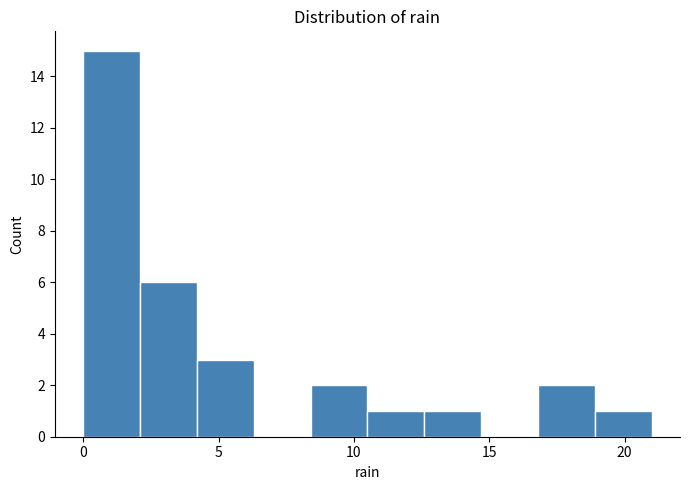

Reading left to right, list every bar in this chart as the range it spans on the x-axis followed by its height. Neither the bar edges nor the heights are printed on the chart, so give them approximately, as read against the axes.

0.0 to 2.1: 15
2.1 to 4.2: 6
4.2 to 6.3: 3
6.3 to 8.4: 0
8.4 to 10.5: 2
10.5 to 12.6: 1
12.6 to 14.7: 1
14.7 to 16.8: 0
16.8 to 18.9: 2
18.9 to 21.0: 1